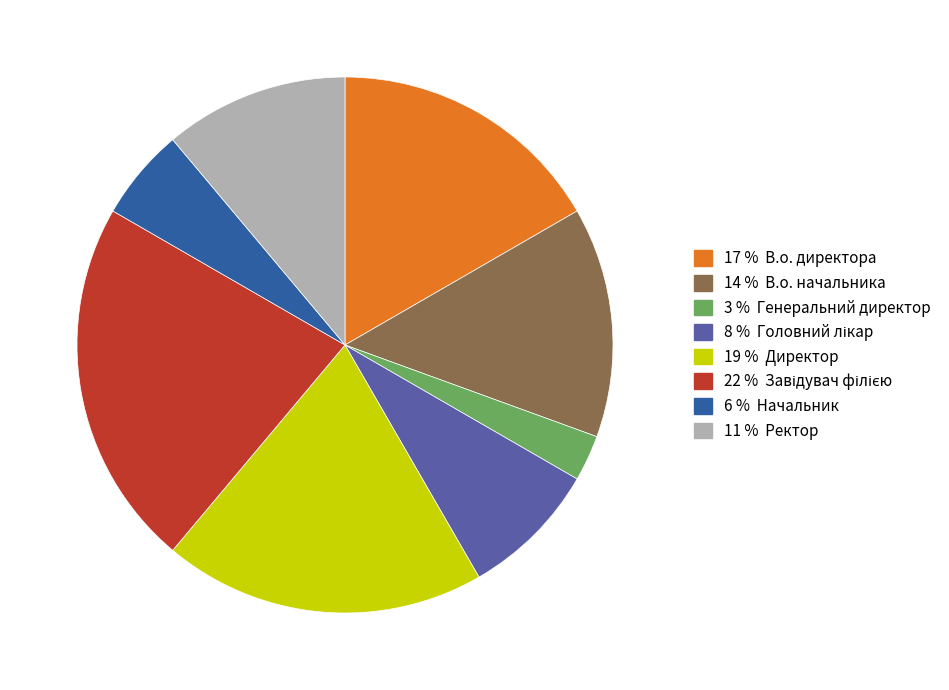

Does any single category account for the majority?

No